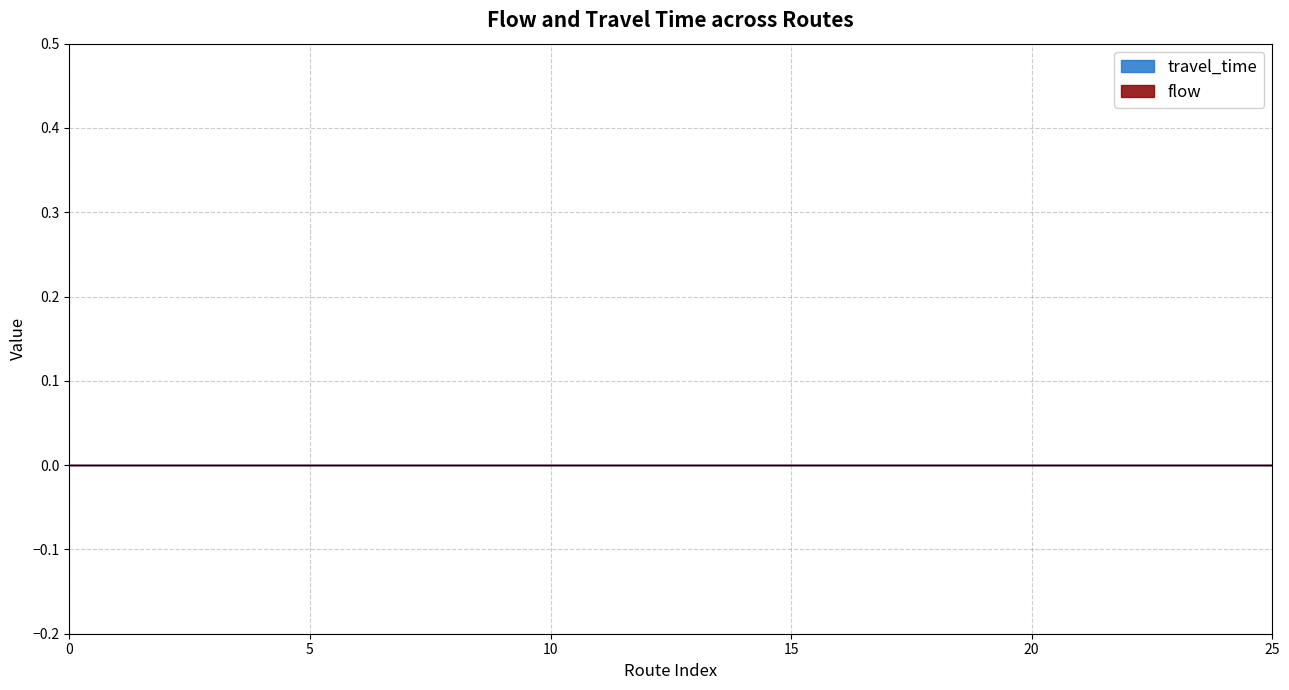

How many data points does each series have?

26